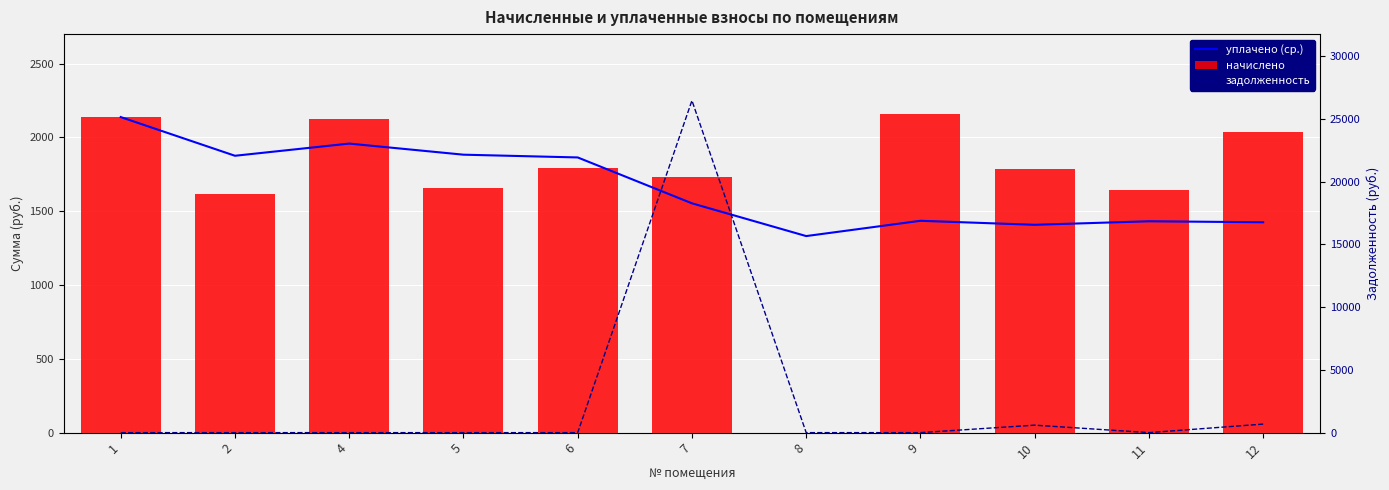

What is the greatest value displayed?

26454.3